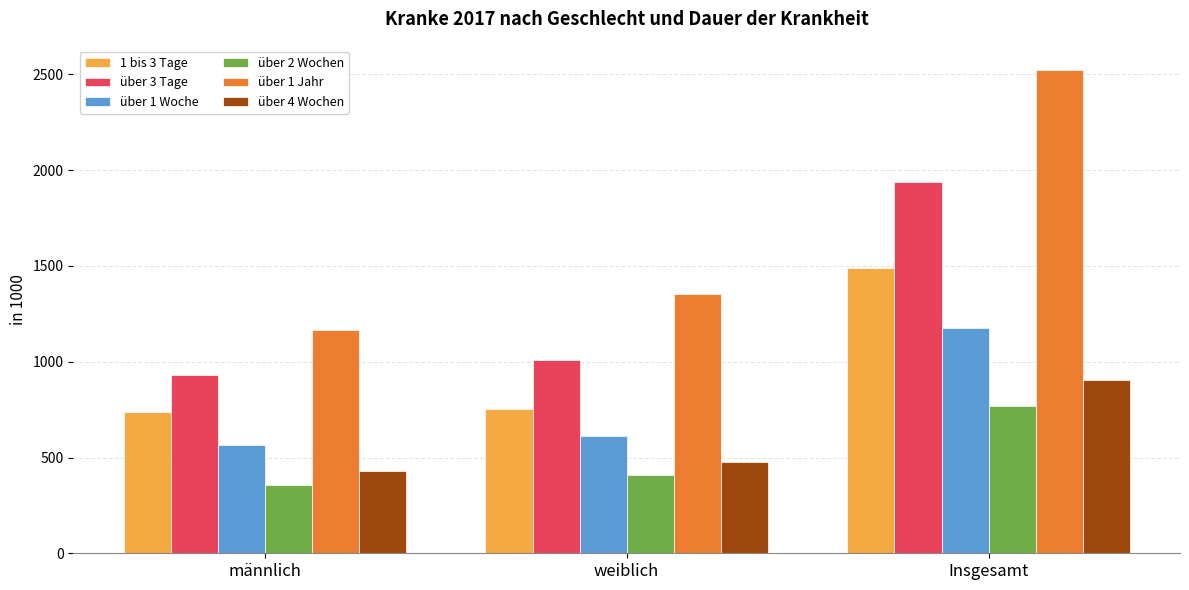

What is the minimum value for über 3 Tage?

931